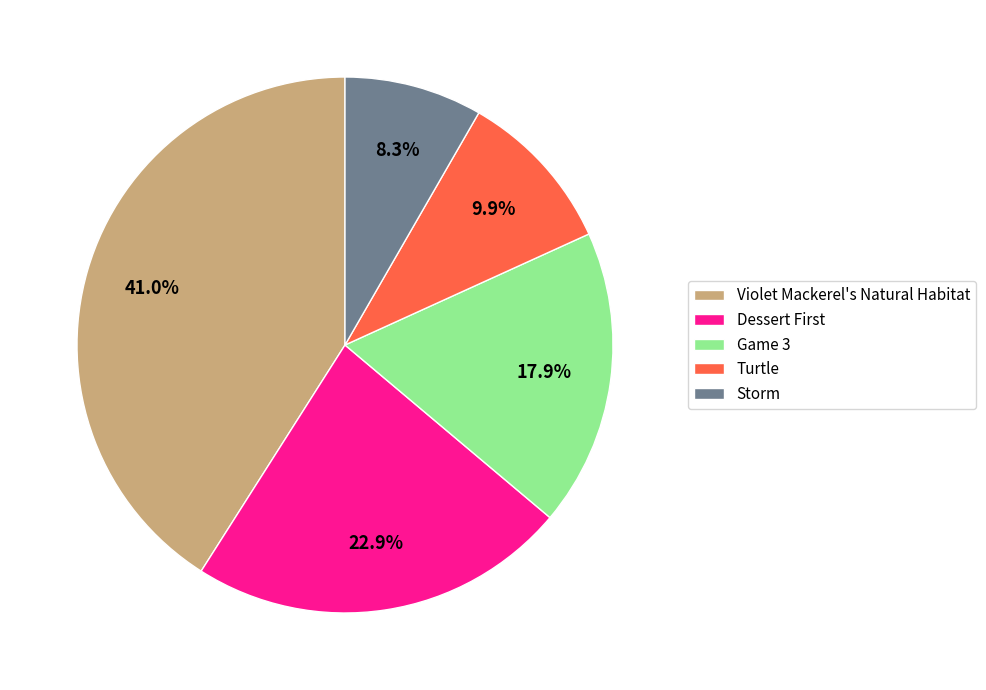

How many slices are in this pie chart?

5